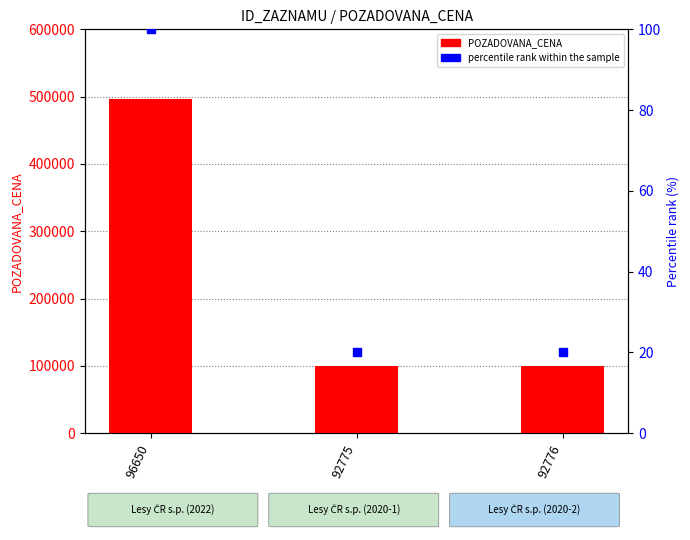

At which category is the sum across all series the highest?

96650